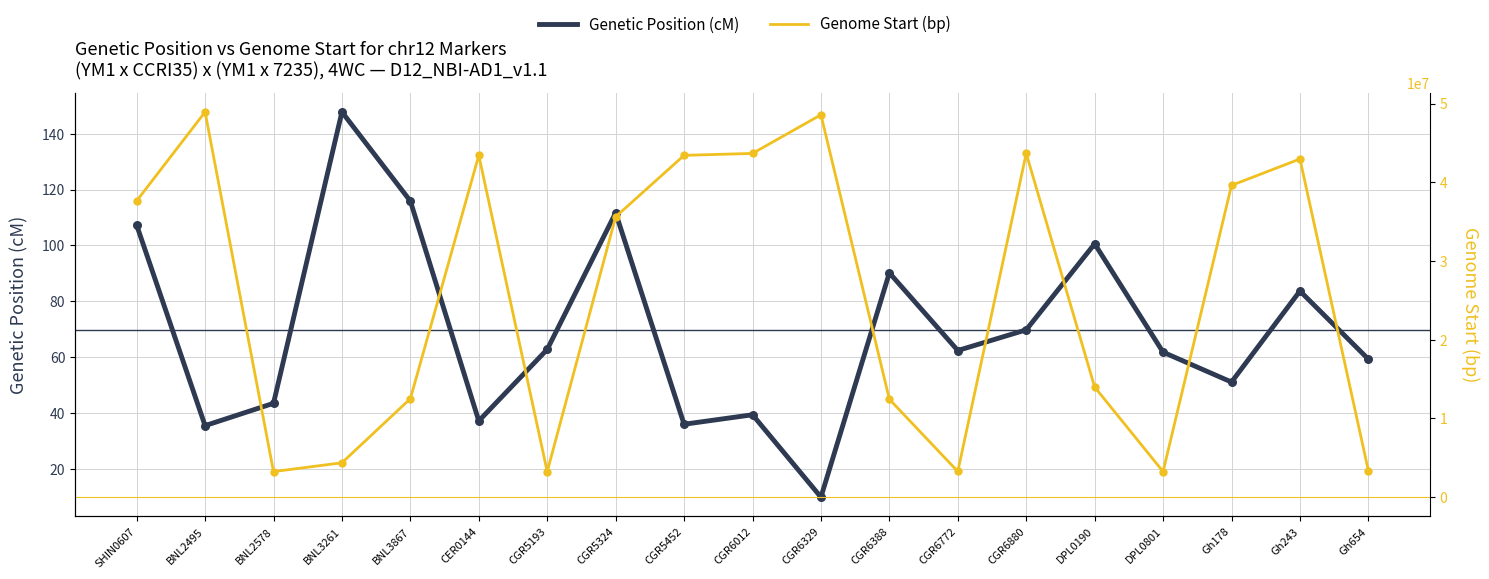

At which category is the sum across all series the highest?

BNL2495